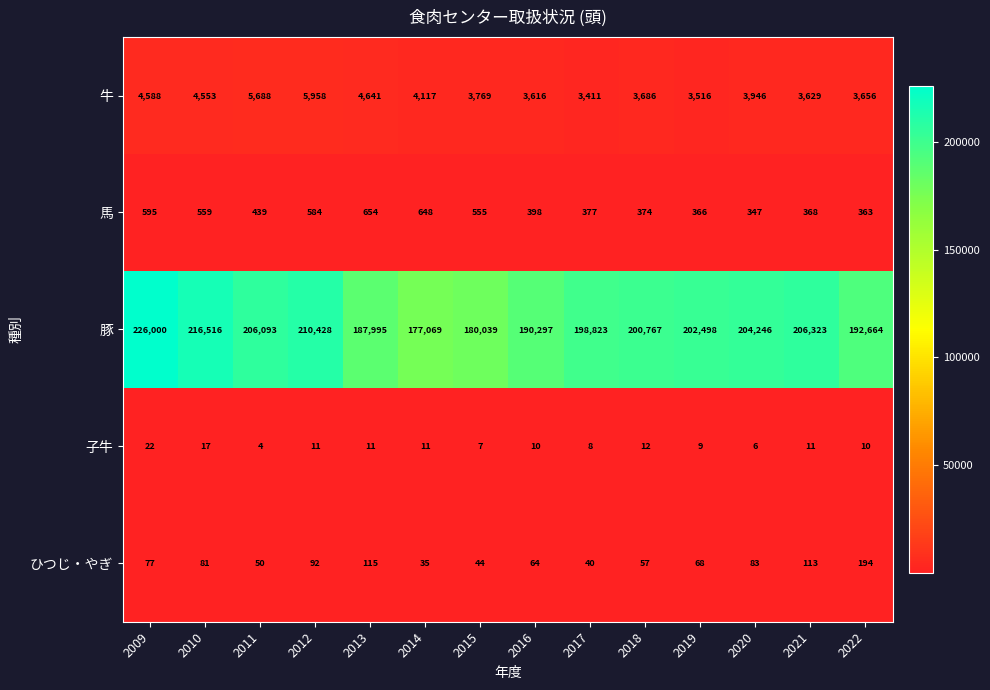

List the series in order of their peak value, lowest first.

子牛, ひつじ・やぎ, 馬, 牛, 豚